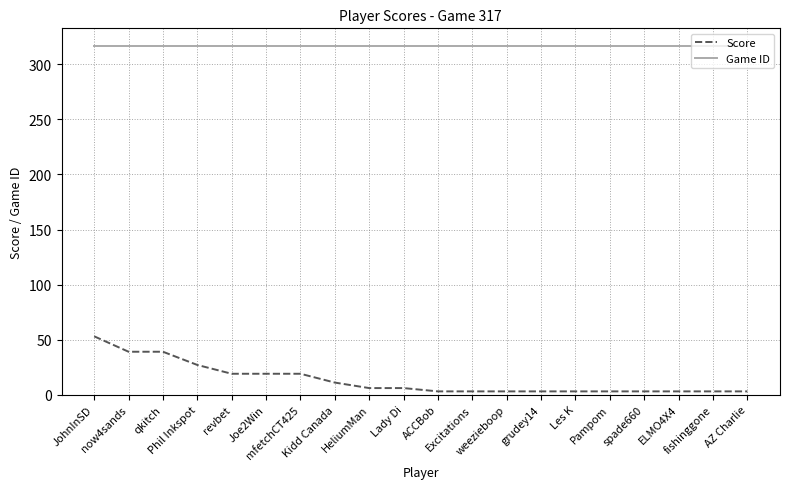

True or false: Game ID has a value of 317 at ACCBob.

True